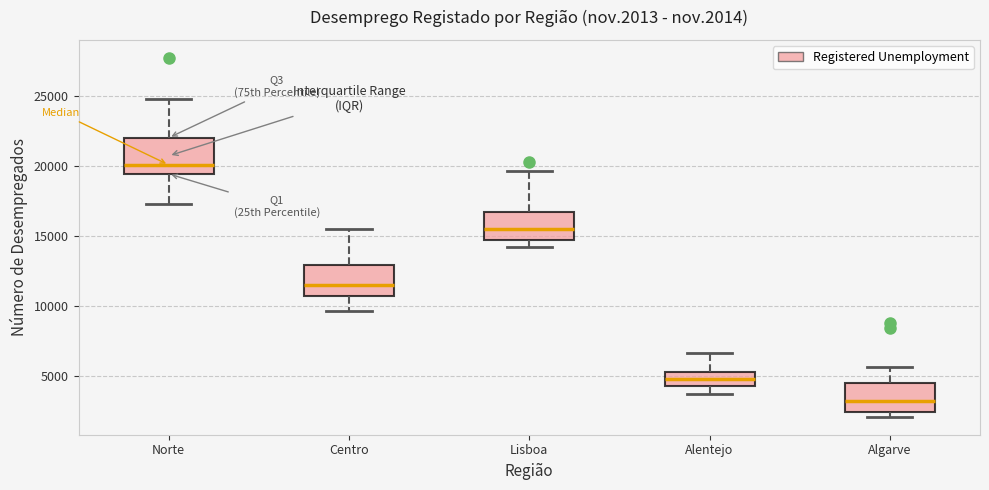

Which box has the highest median line?

Norte